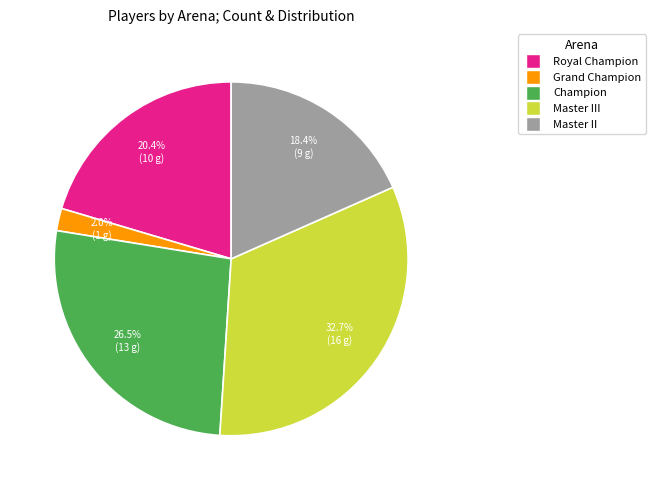

To the nearest percent, what is the difference between the largest and smallest slice percentages?

31%